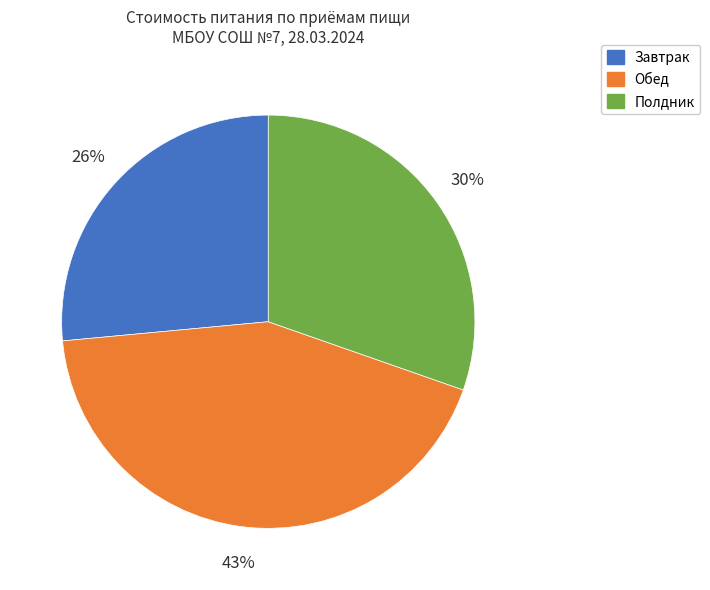

Does any single category account for the majority?

No